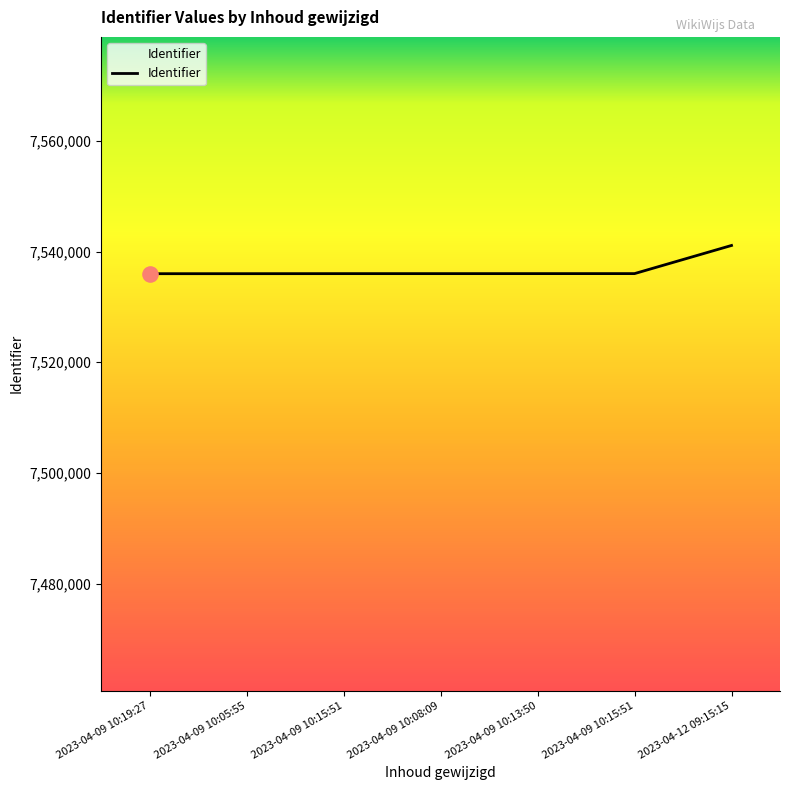

Which has a higher value, 2023-04-09 10:15:51 or 2023-04-12 09:15:15?

2023-04-12 09:15:15